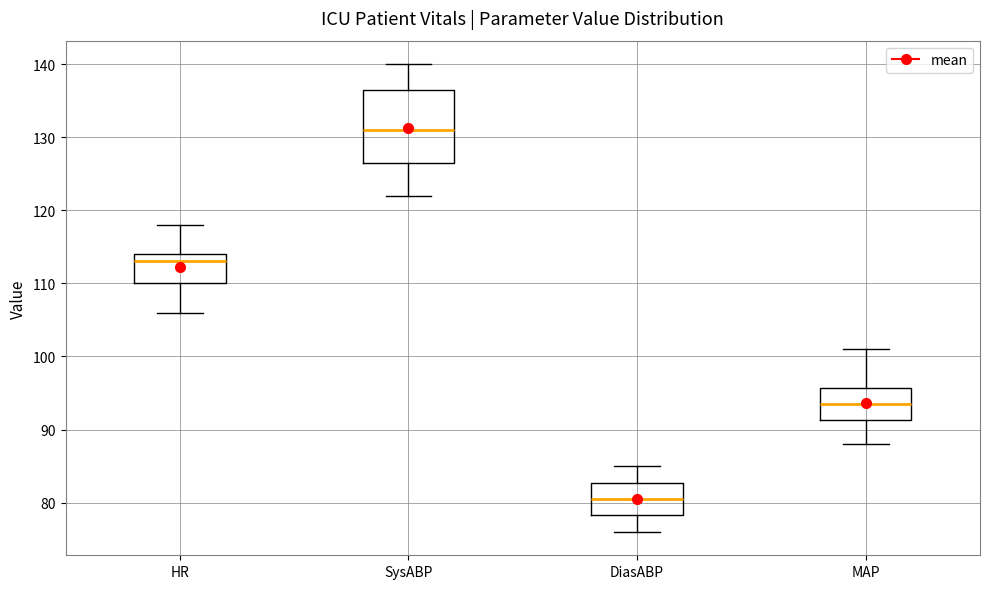

Reading left to right, read every box against the y-axis: the position of its median line, the range the box covers, and the ends of its whiskers. The values are not printed on the chart, so give them approximately, as read against the axis.

HR: median 113, box 110 to 114, whiskers 106 to 118
SysABP: median 131, box 127 to 137, whiskers 122 to 140
DiasABP: median 81, box 78 to 83, whiskers 76 to 85
MAP: median 94, box 91 to 96, whiskers 88 to 101